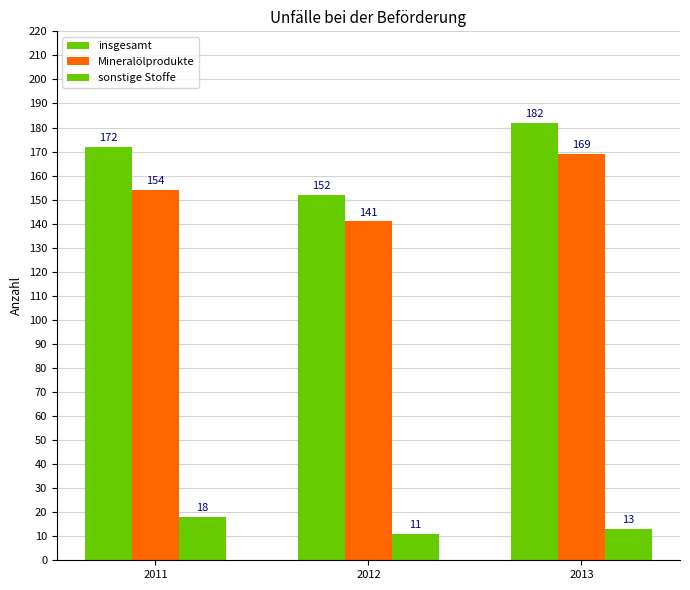

What is the greatest value displayed?

182